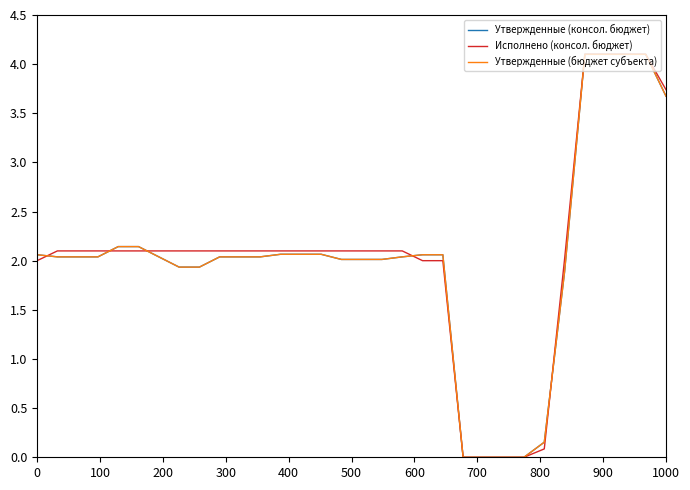

True or false: Утвержденные (бюджет субъекта) has more than 2 points higher than both neighbors.

False